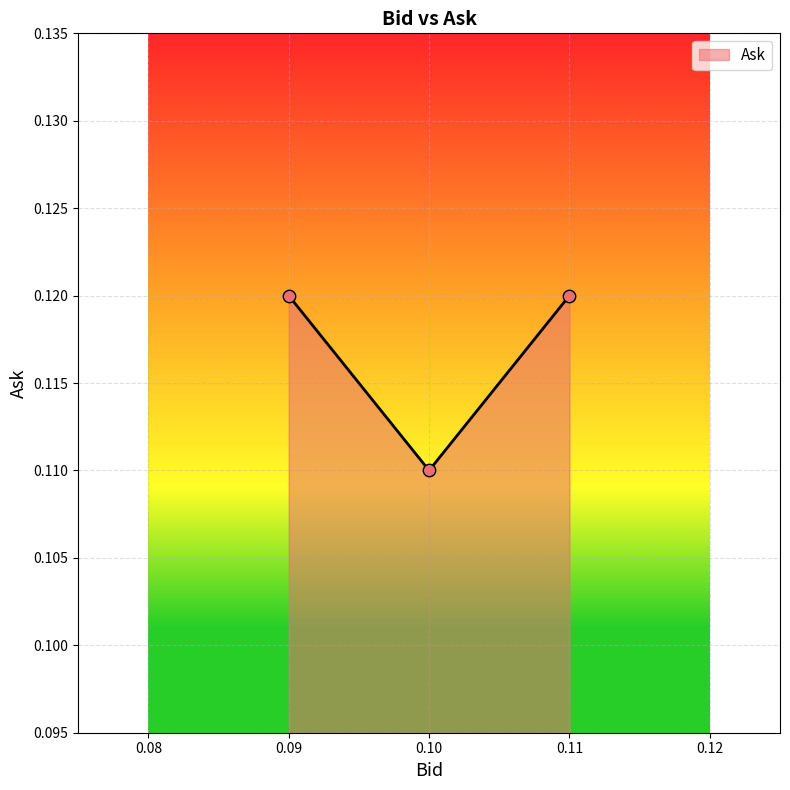

Between 0.1 and 0.09, which is larger?

0.09